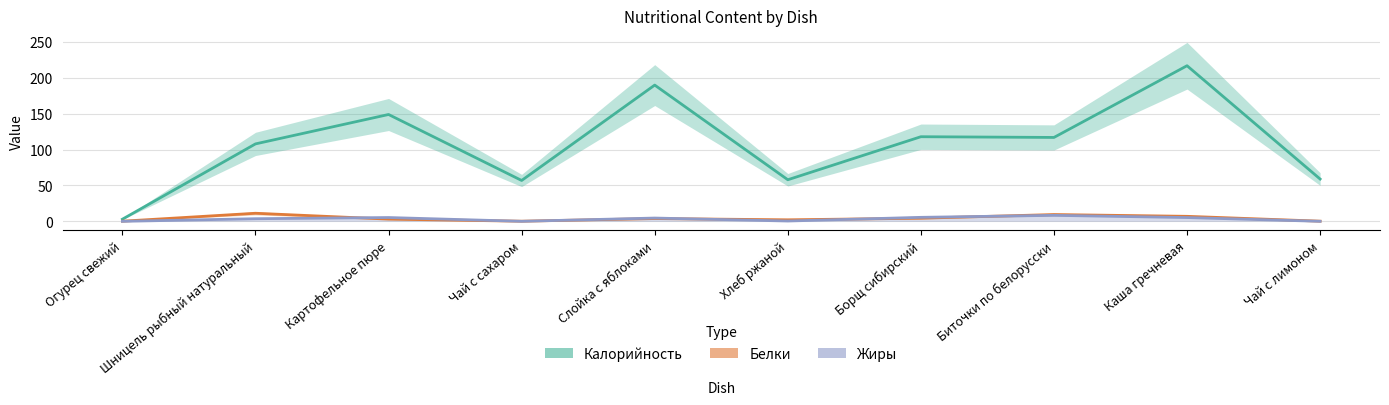

At how many categories does at least one series exceed 147?

3